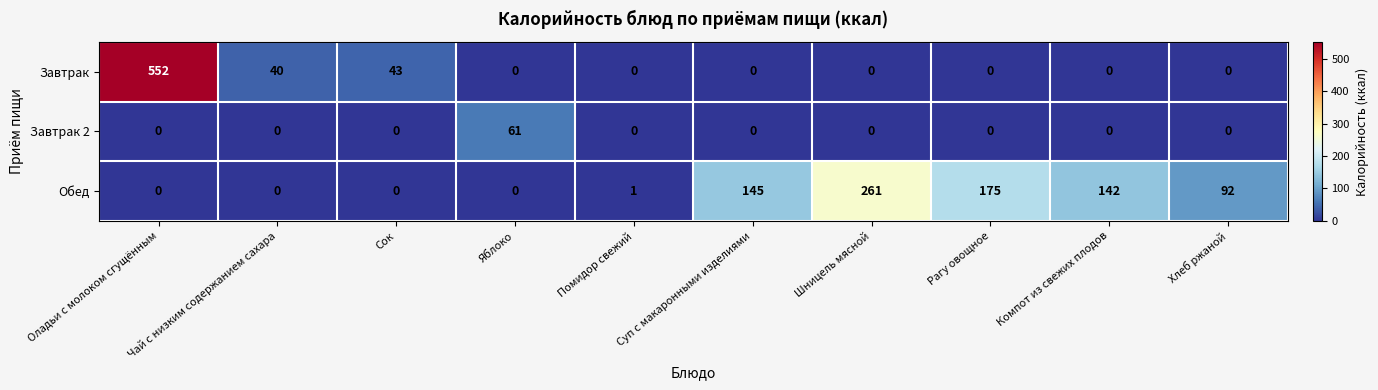

At which label does Завтрак 2 reach its peak?

Яблоко